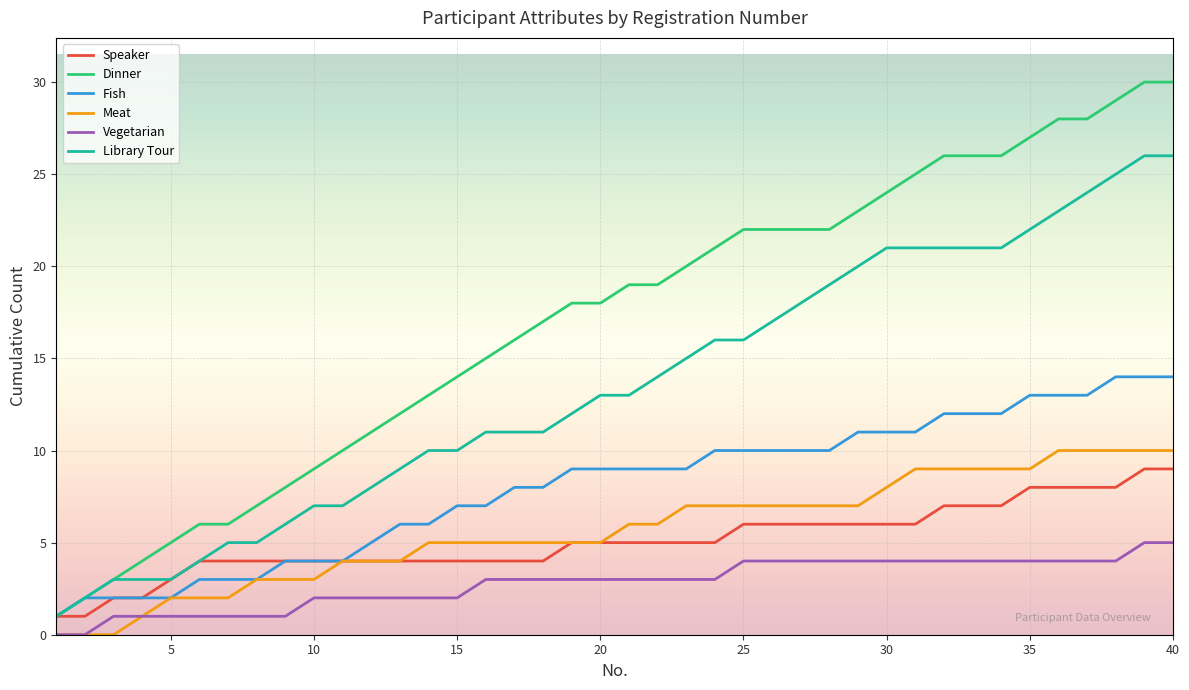

Which series has the largest total across all categories?

Dinner